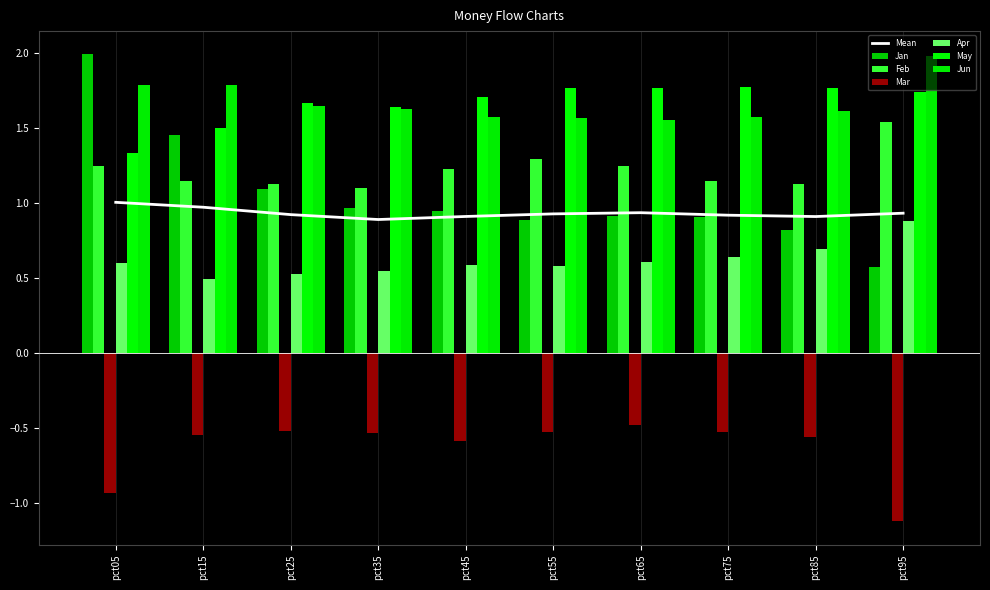

List the series in order of their peak value, highest first.

Jan, Jun, May, Feb, Apr, Mar